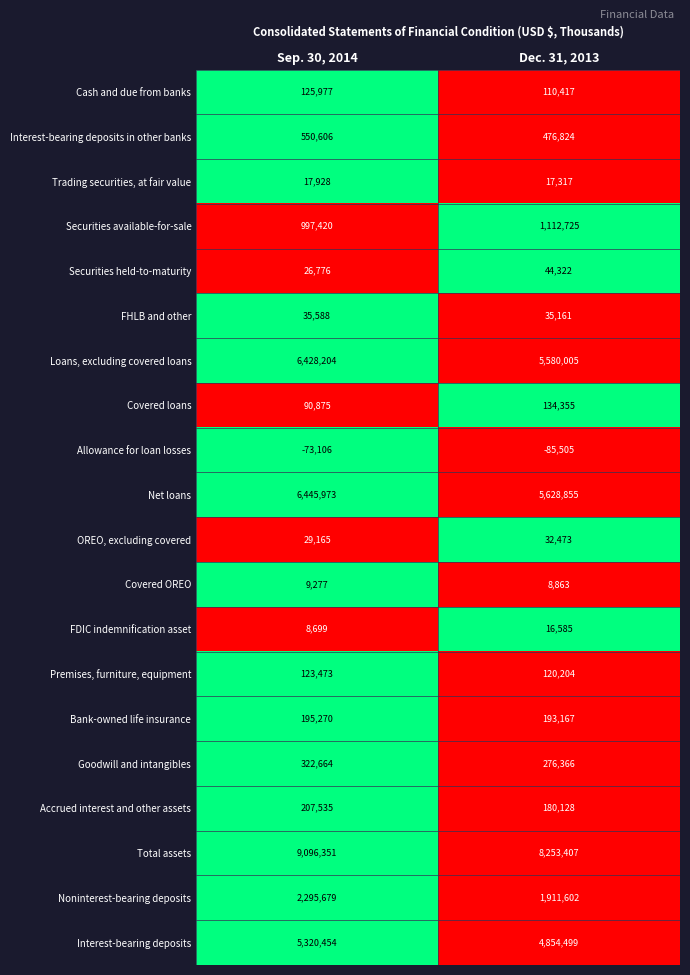

At which category does the chart reach its peak across all series?

Sep. 30, 2014